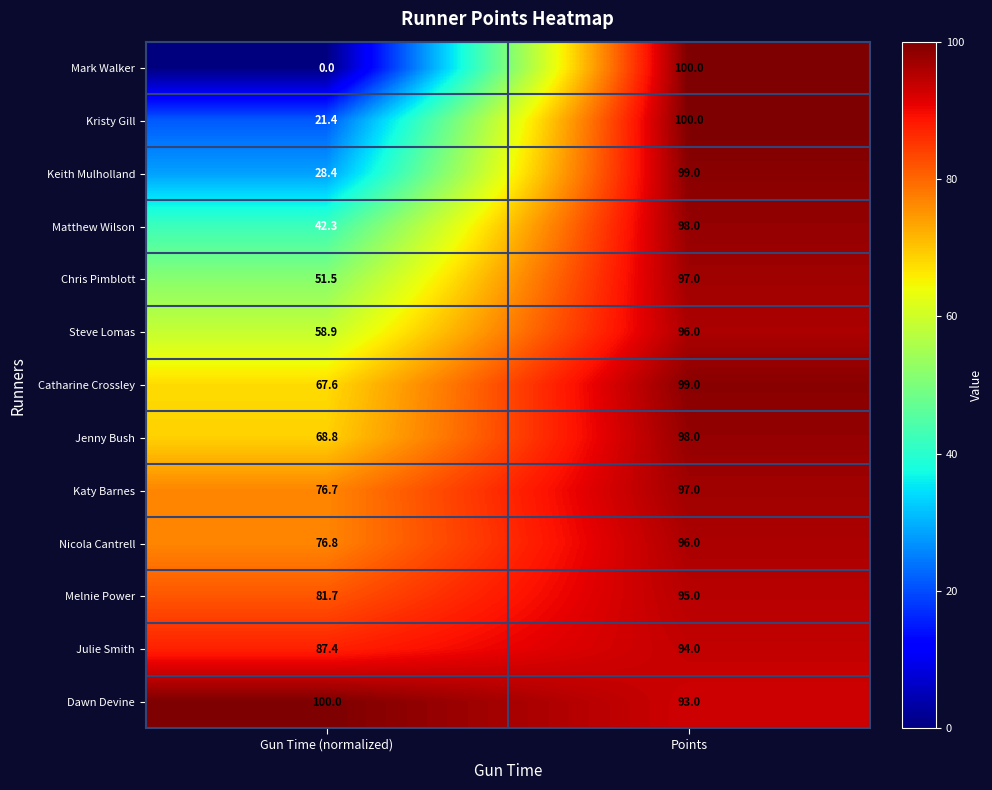

Which series has the largest total across all categories?

Dawn Devine